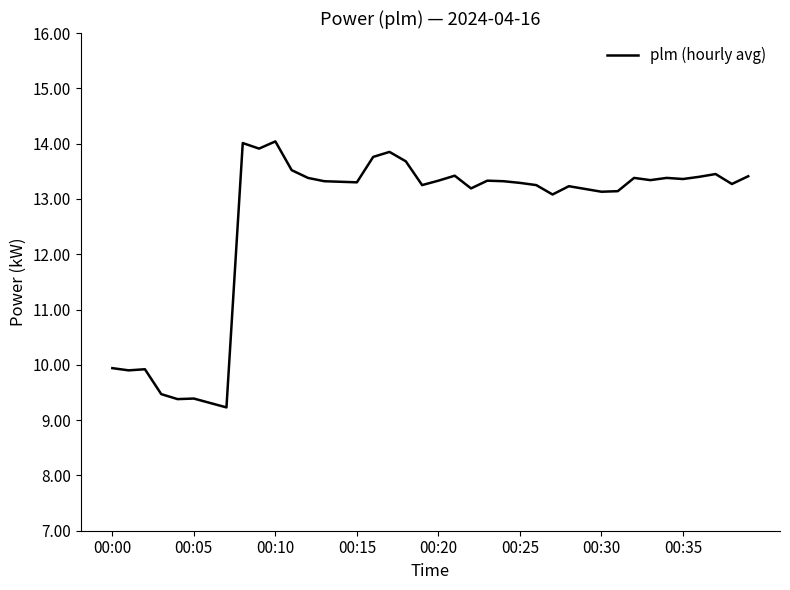

What is the smallest value displayed?

9.2